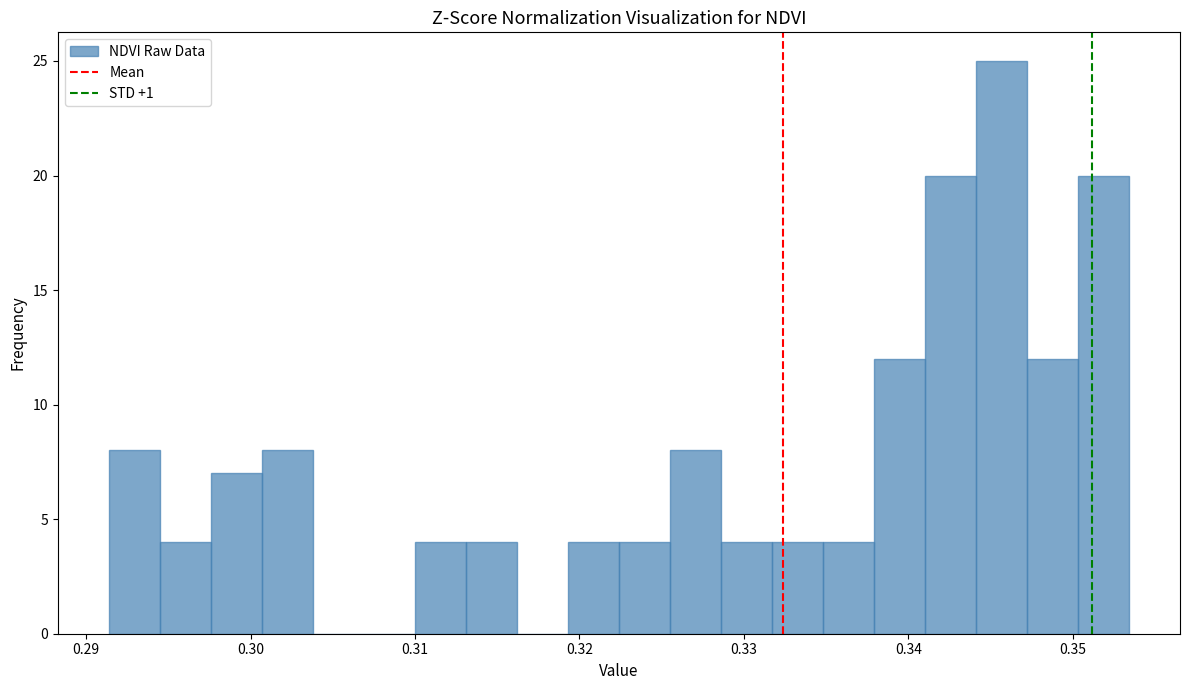

Read against the x-axis, roughly where is the centre of the tallest bar?

0.346